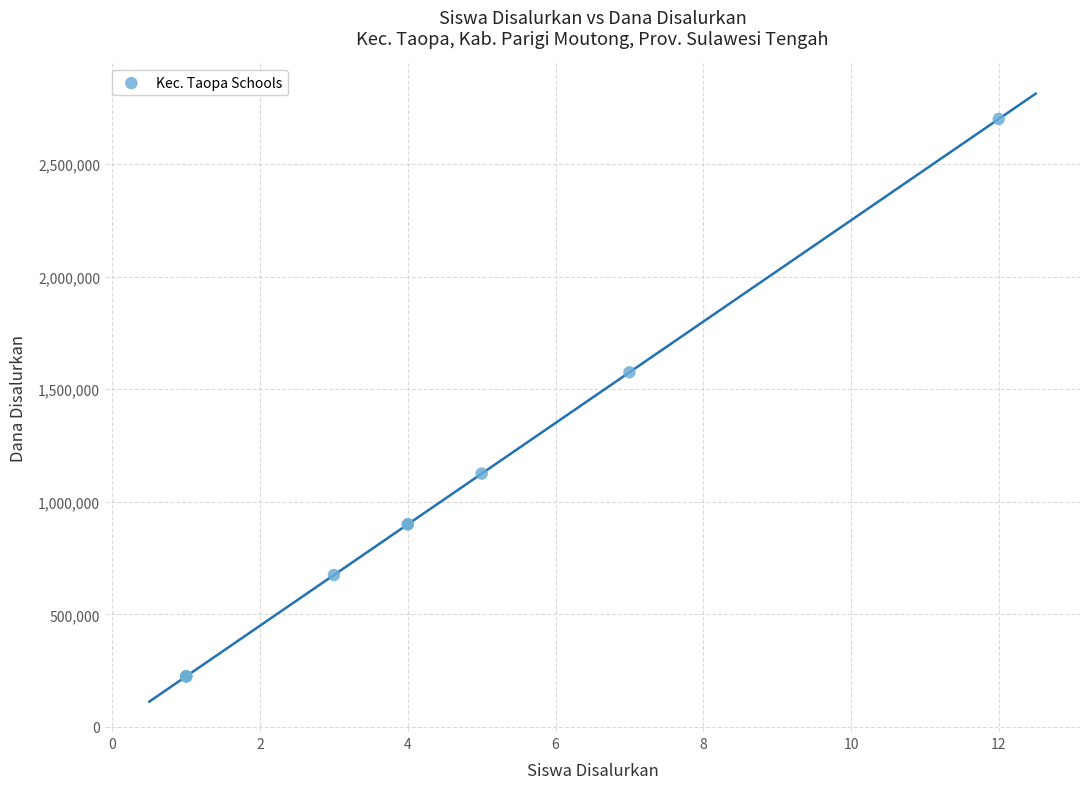

What Y value in the scatter plot is closest to 1462500?

1575000